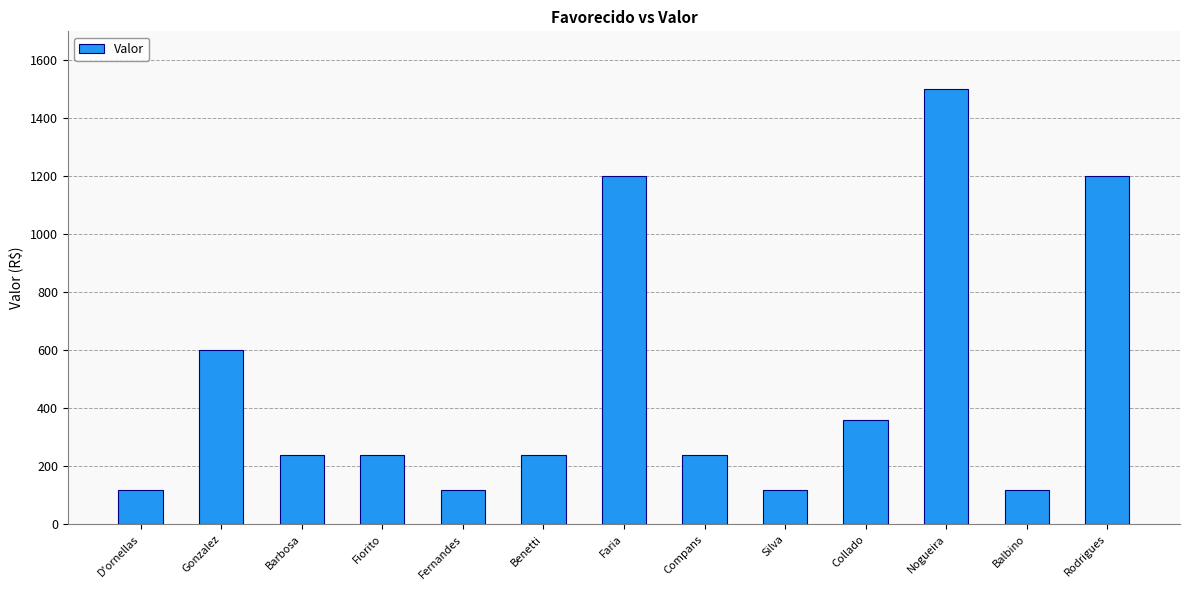

What position from the right is Rodrigues?

1